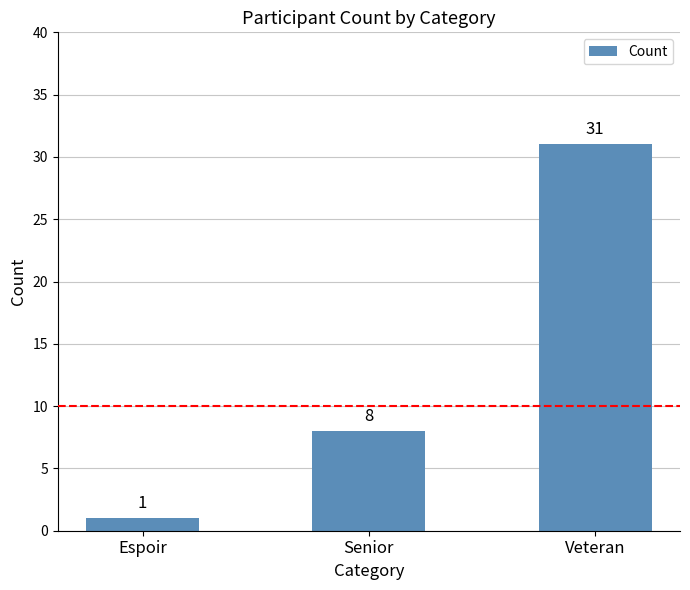

What is the sum of the values at Senior and Espoir?

9